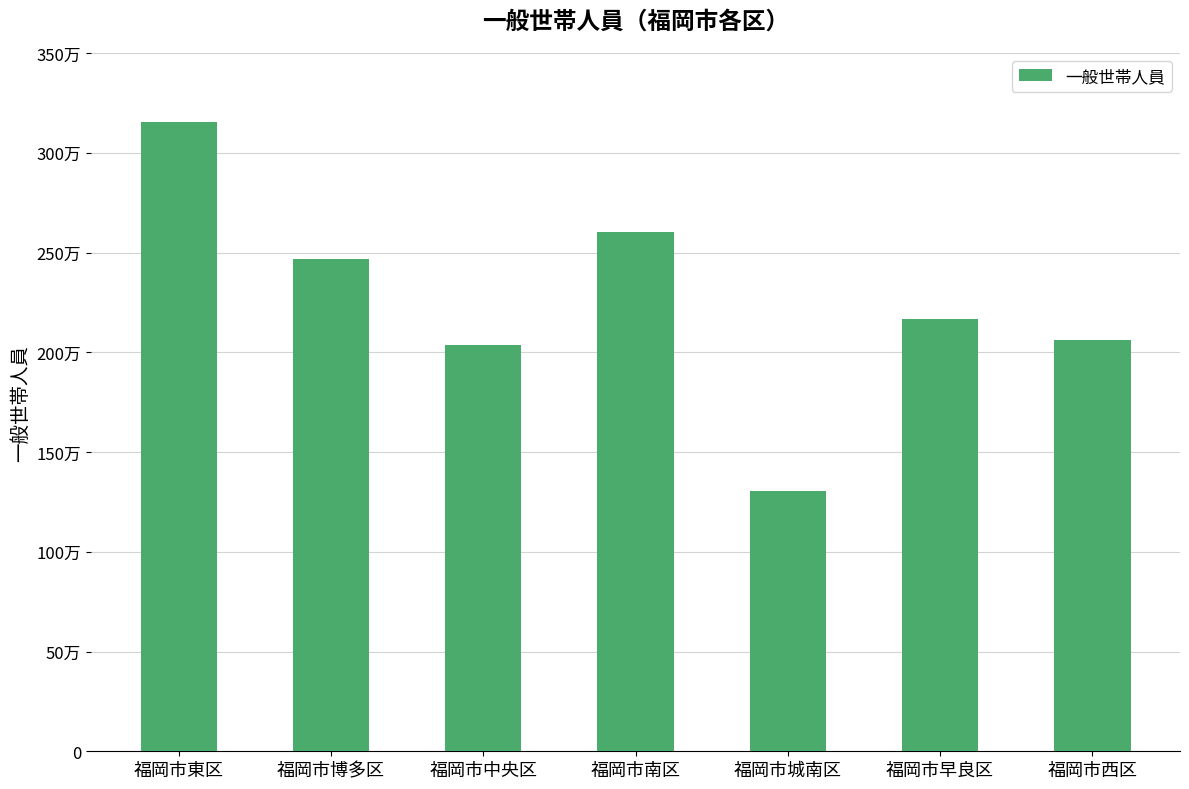

Does the chart contain any negative values?

No